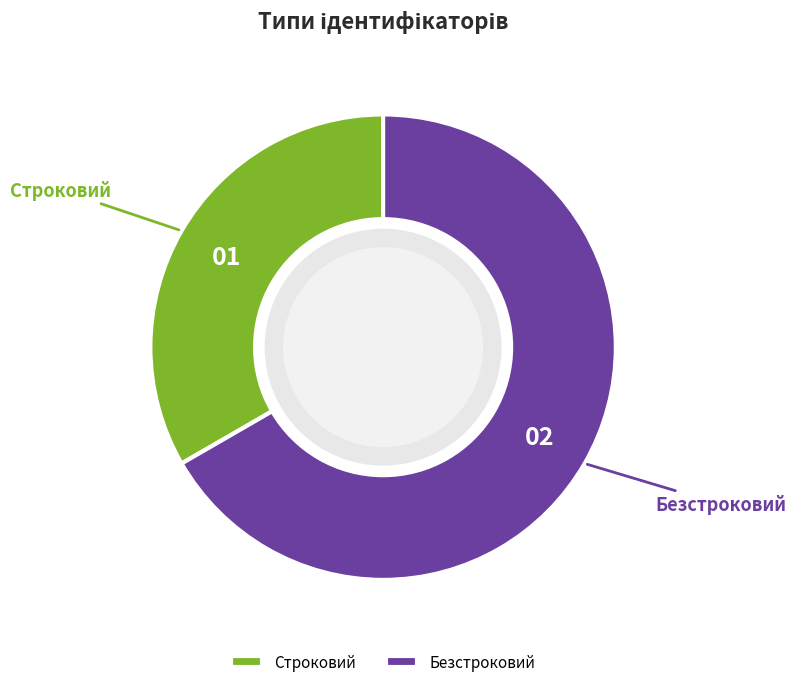

What is the largest slice in the pie chart?

Безстроковий